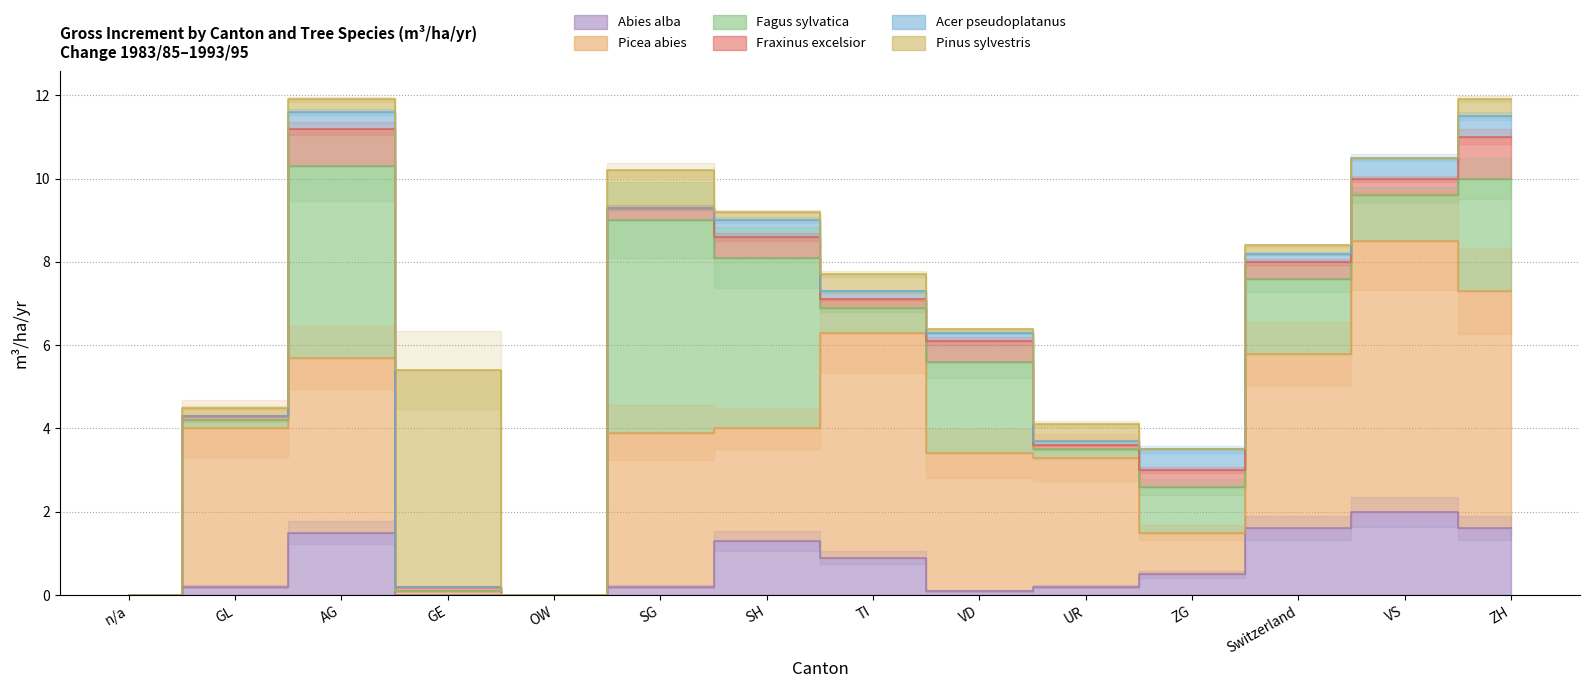

At which category is the sum across all series the highest?

AG